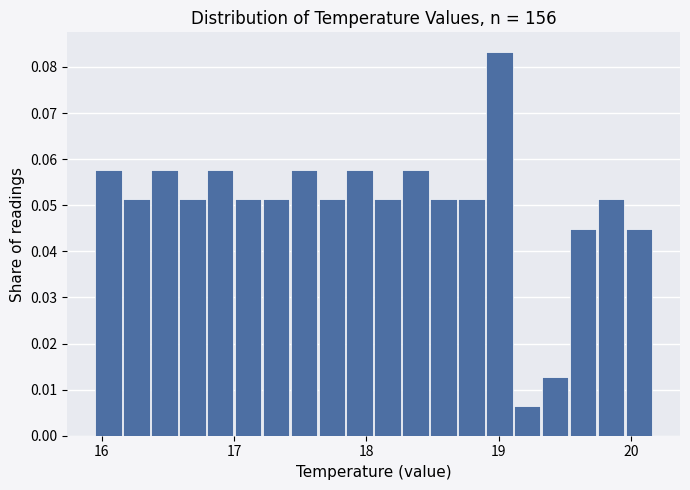

Read against the x-axis, roughly where is the centre of the tallest bar?

19.0